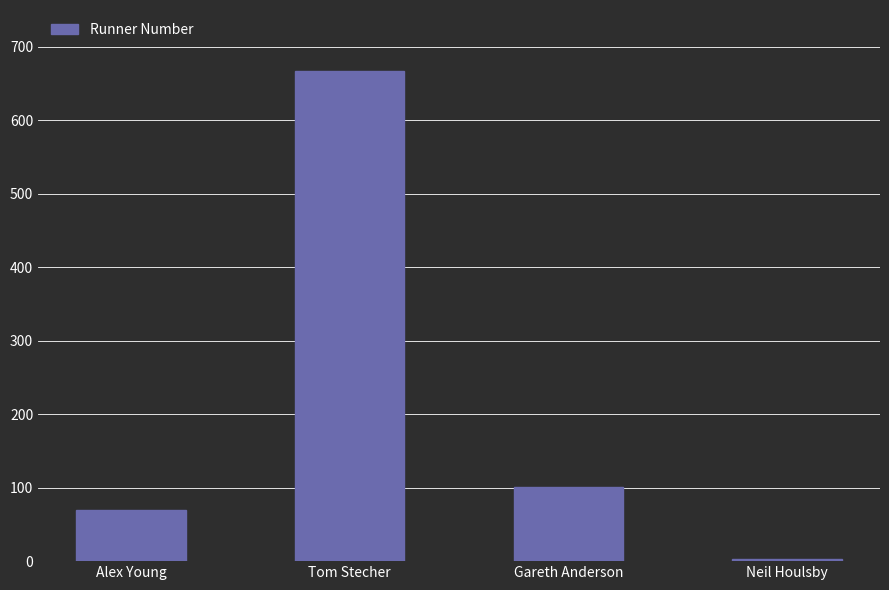

Which has a higher value, Gareth Anderson or Alex Young?

Gareth Anderson